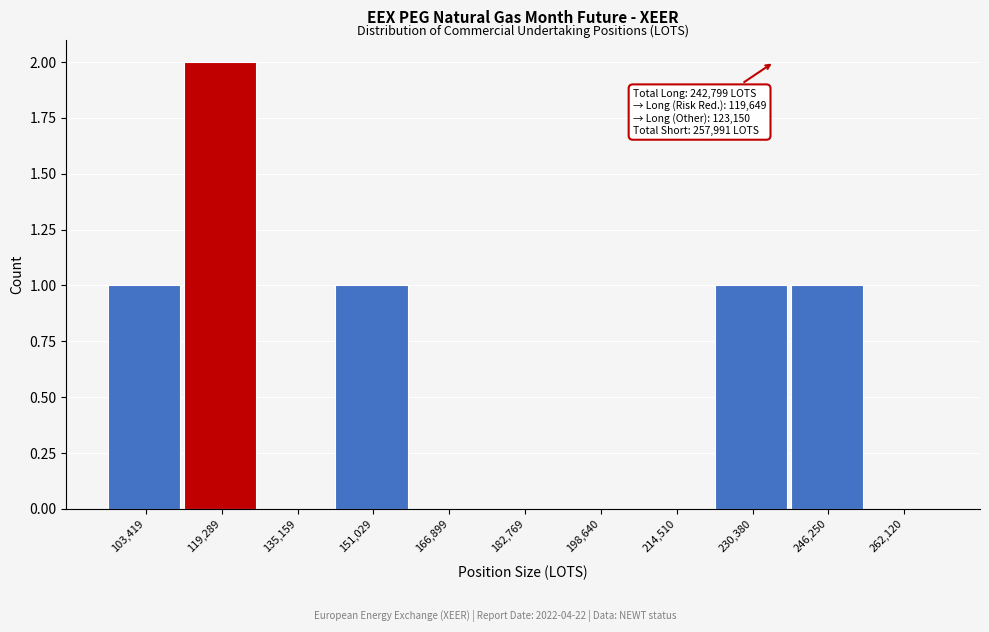

Reading left to right, transcribe all the data shown in this chart.

103,419=1	119,289=2	135,159=0	151,029=1	166,899=0	182,769=0	198,640=0	214,510=0	230,380=1	246,250=1	262,120=0